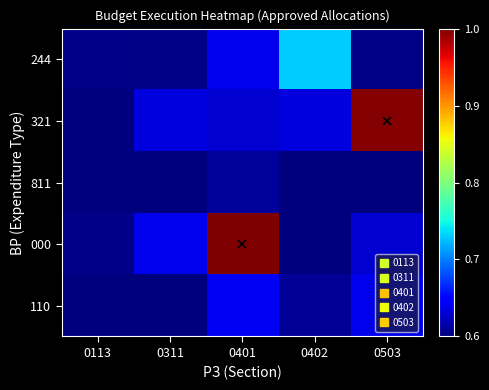

Between 0311 and 0401, which is larger?

0401